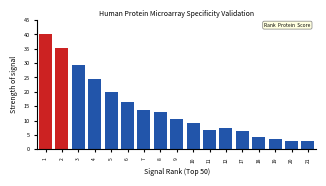

Reading right to left, transcribe all the data shown in this chart.

21=2.9	20=3.1	19=3.6	18=4.3	17=6.3	12=7.5	11=6.7	10=9.3	9=10.7	8=13.1	7=13.7	6=16.6	5=19.8	4=24.5	3=29.4	2=35.3	1=40.0